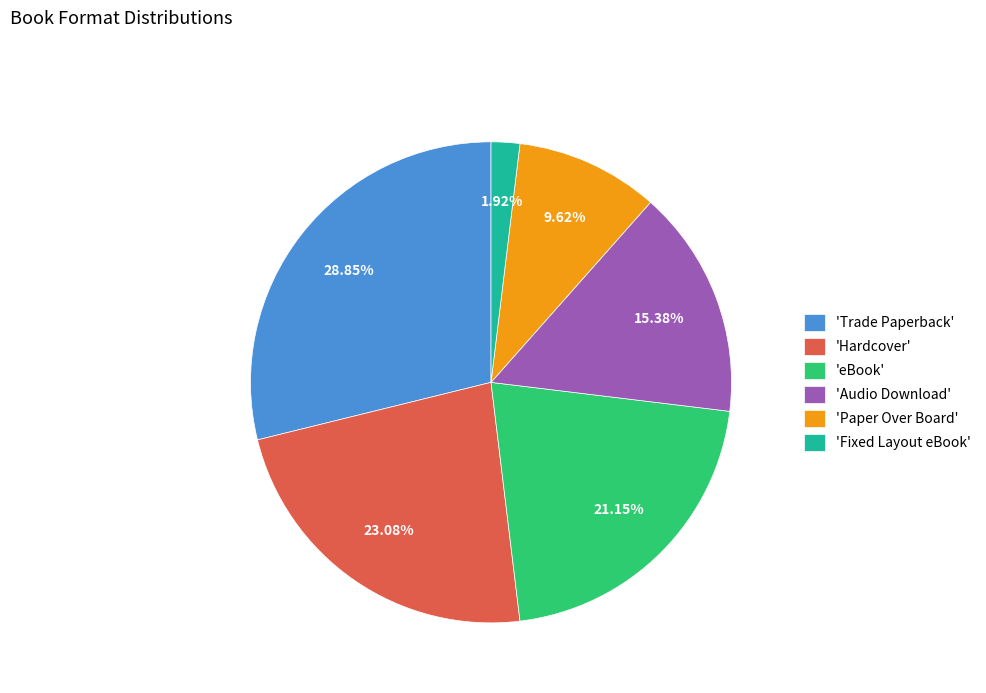

Rank the categories by value from highest to lowest.

'Trade Paperback', 'Hardcover', 'eBook', 'Audio Download', 'Paper Over Board', 'Fixed Layout eBook'